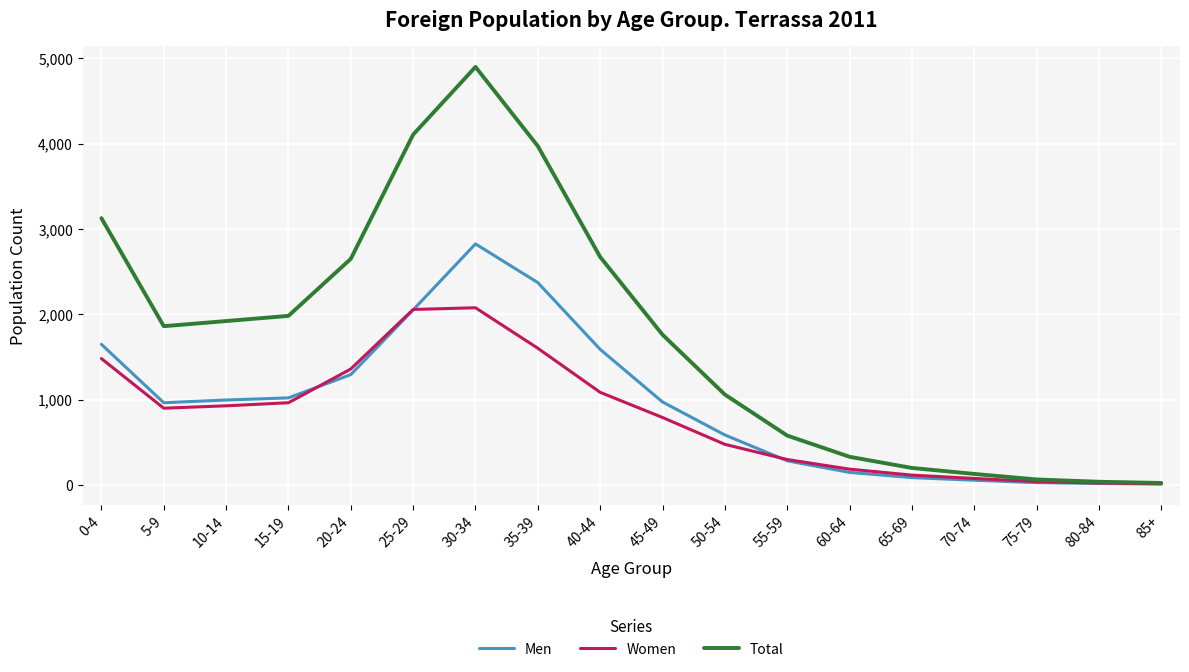

What is the minimum value for Men?

7